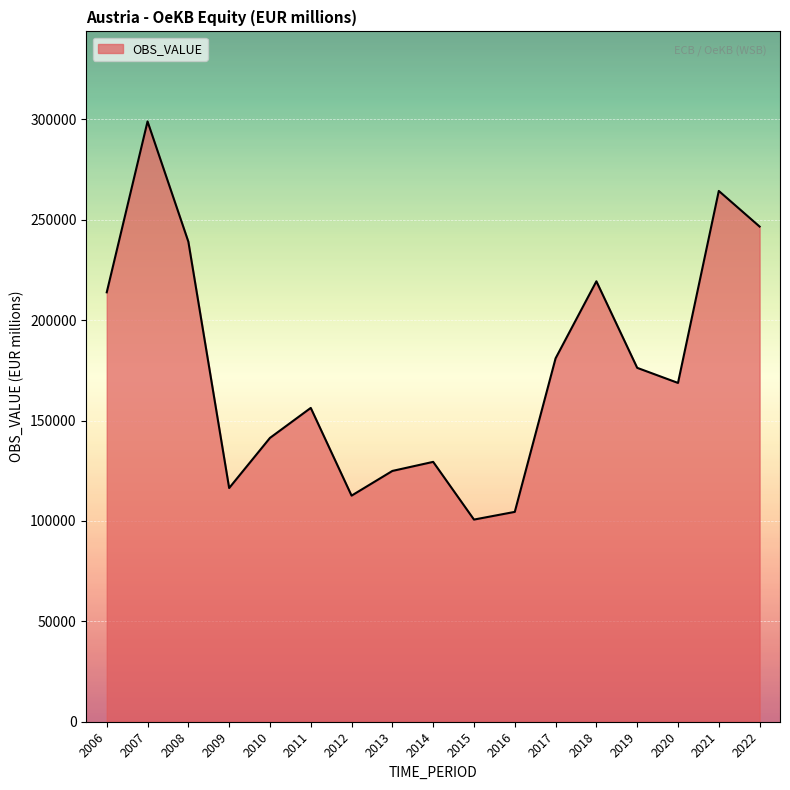

The chart shows a value of 192839 at 2009. True or false?

False